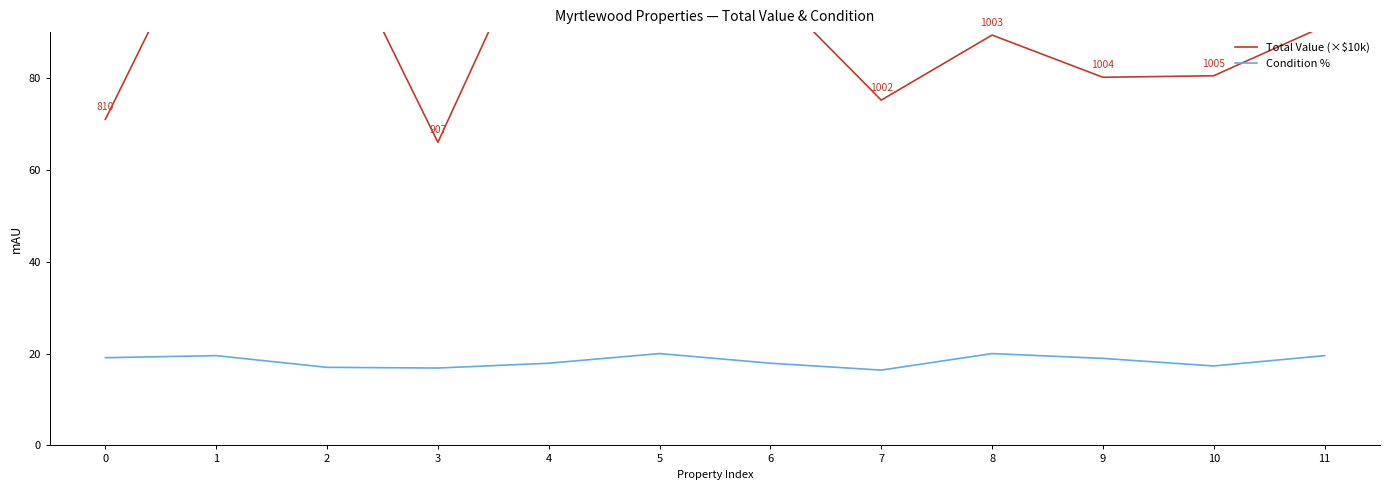

At how many categories does at least one series exceed 24?

12